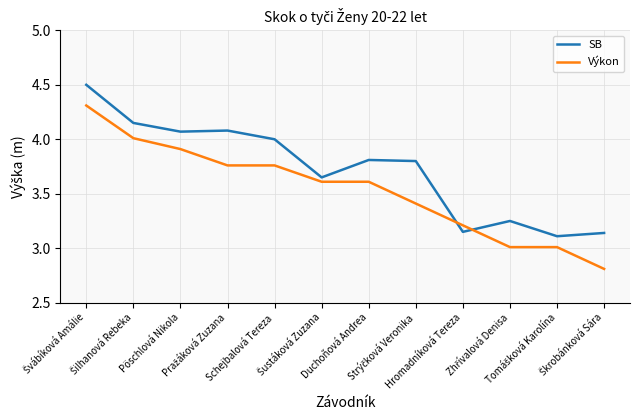

Which series has the largest total across all categories?

SB